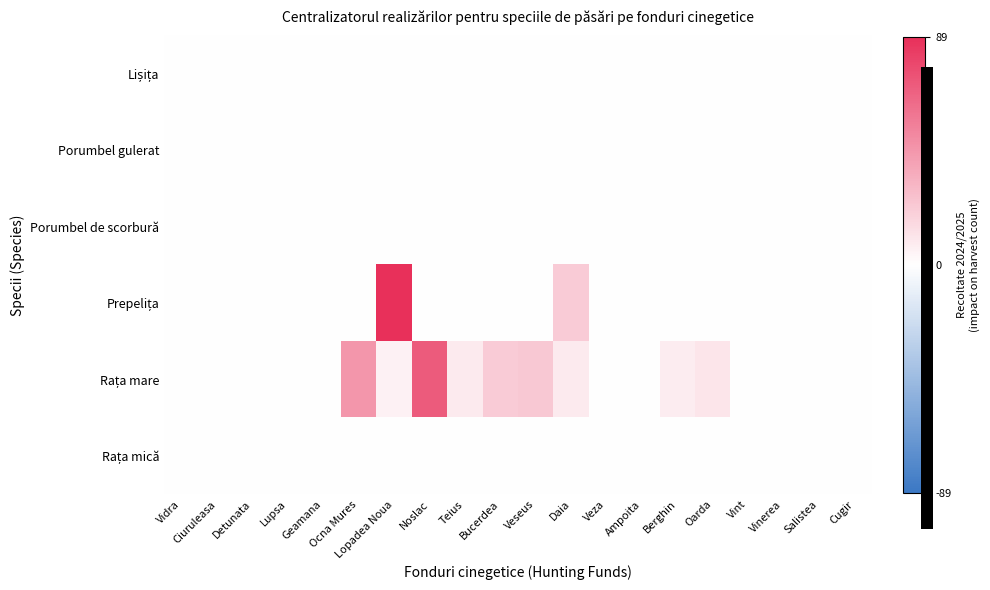

What is the spread (max minus min) of values at Lopadea Noua?

89